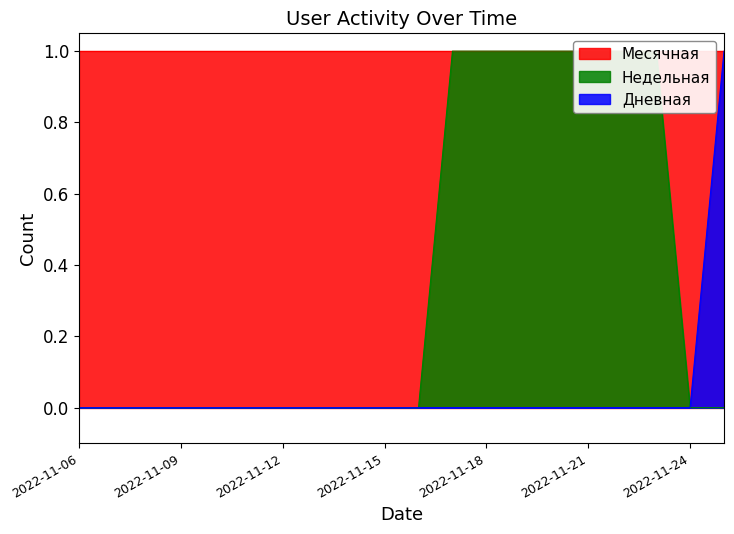

How many data points in Дневная are above 0?

1